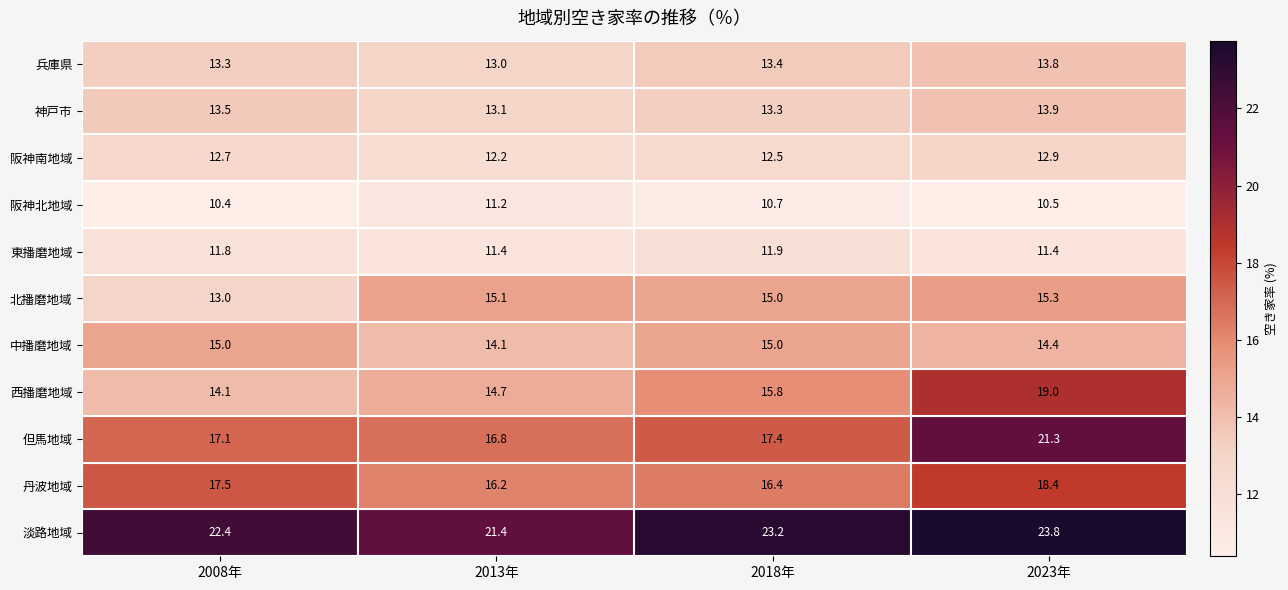

What is the sum of the 西播磨地域 values at 2023年 and 2008年?

33.1